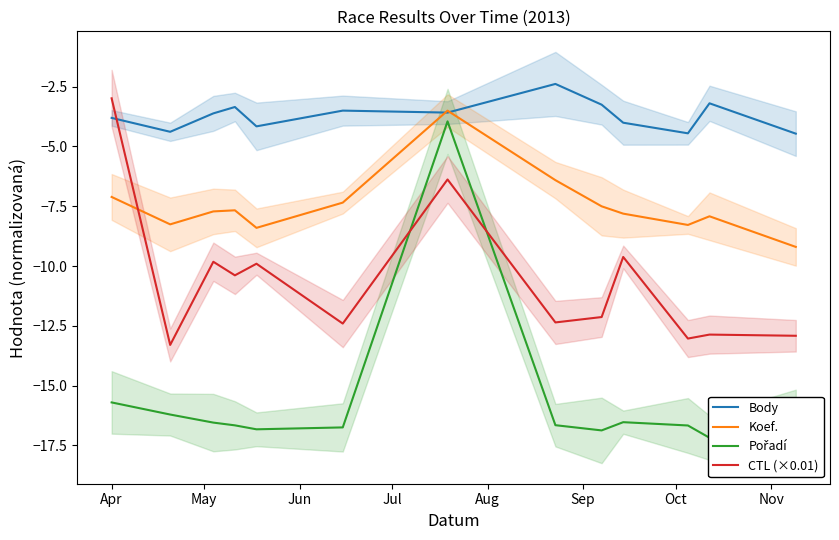

True or false: Koef. and CTL (×0.01) cross at least once.

True